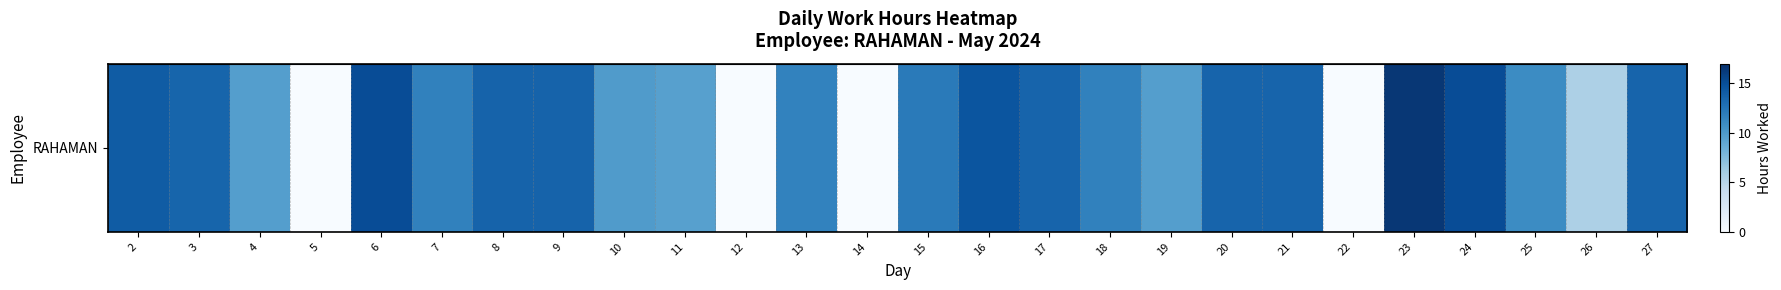

Reading left to right, what are all the values shown in this chart?

2=14.1	3=13.5	4=9.7	5=0.0	6=15.1	7=11.6	8=13.6	9=13.6	10=9.8	11=9.6	12=0.0	13=11.6	14=0.0	15=12.1	16=14.6	17=13.6	18=11.7	19=9.6	20=13.6	21=13.6	22=0.0	23=16.5	24=15.1	25=11.0	26=5.5	27=13.6